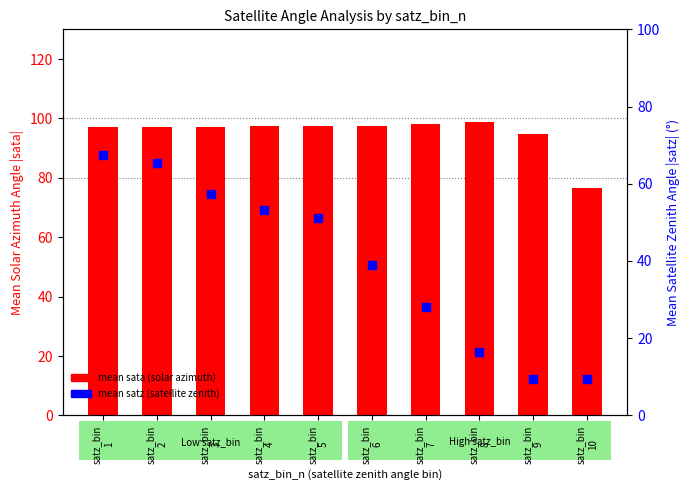

Which series reaches the maximum Y coordinate?

mean sata (solar azimuth)